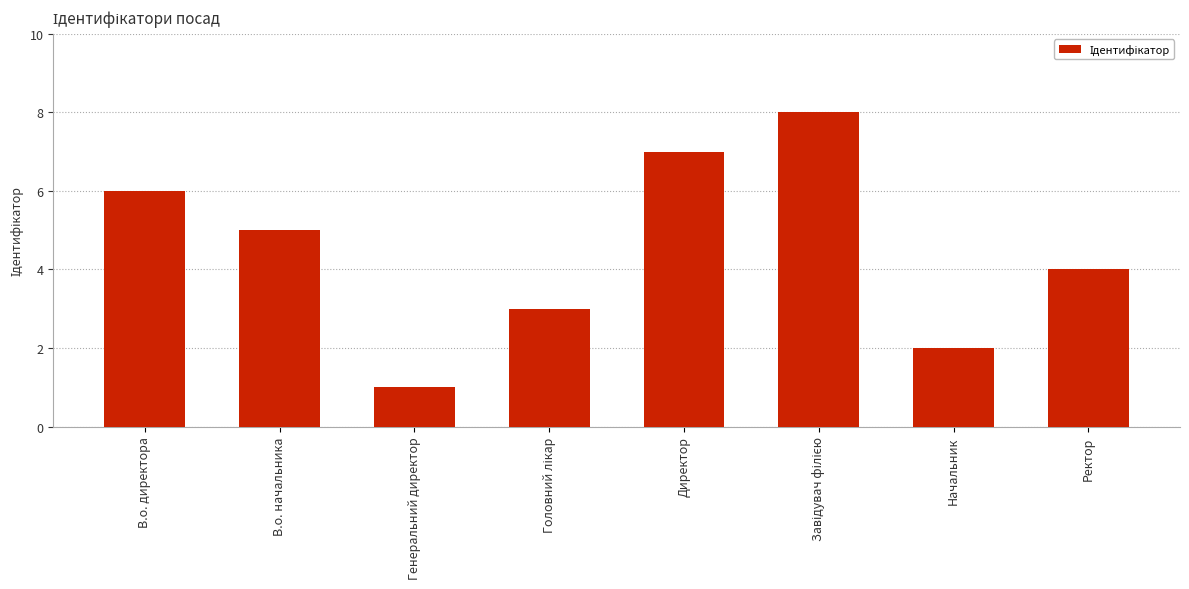

Which has a higher value, Генеральний директор or Начальник?

Начальник